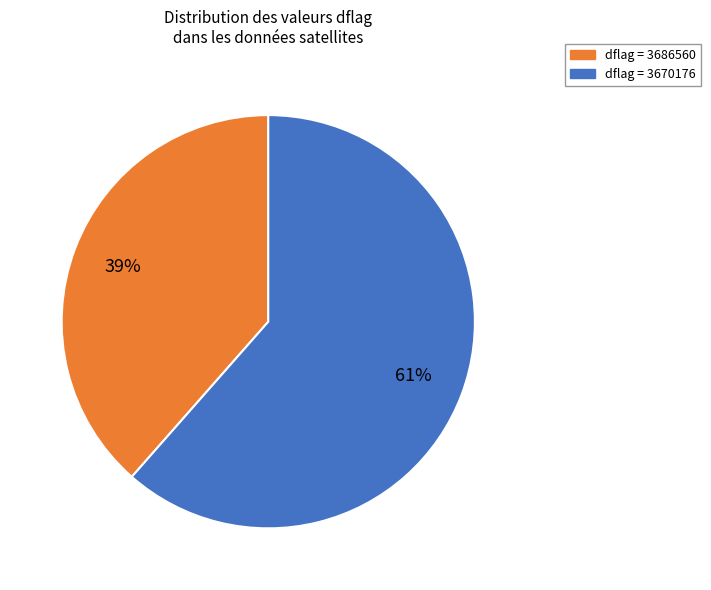

To the nearest percent, what is the average slice percentage?

50%